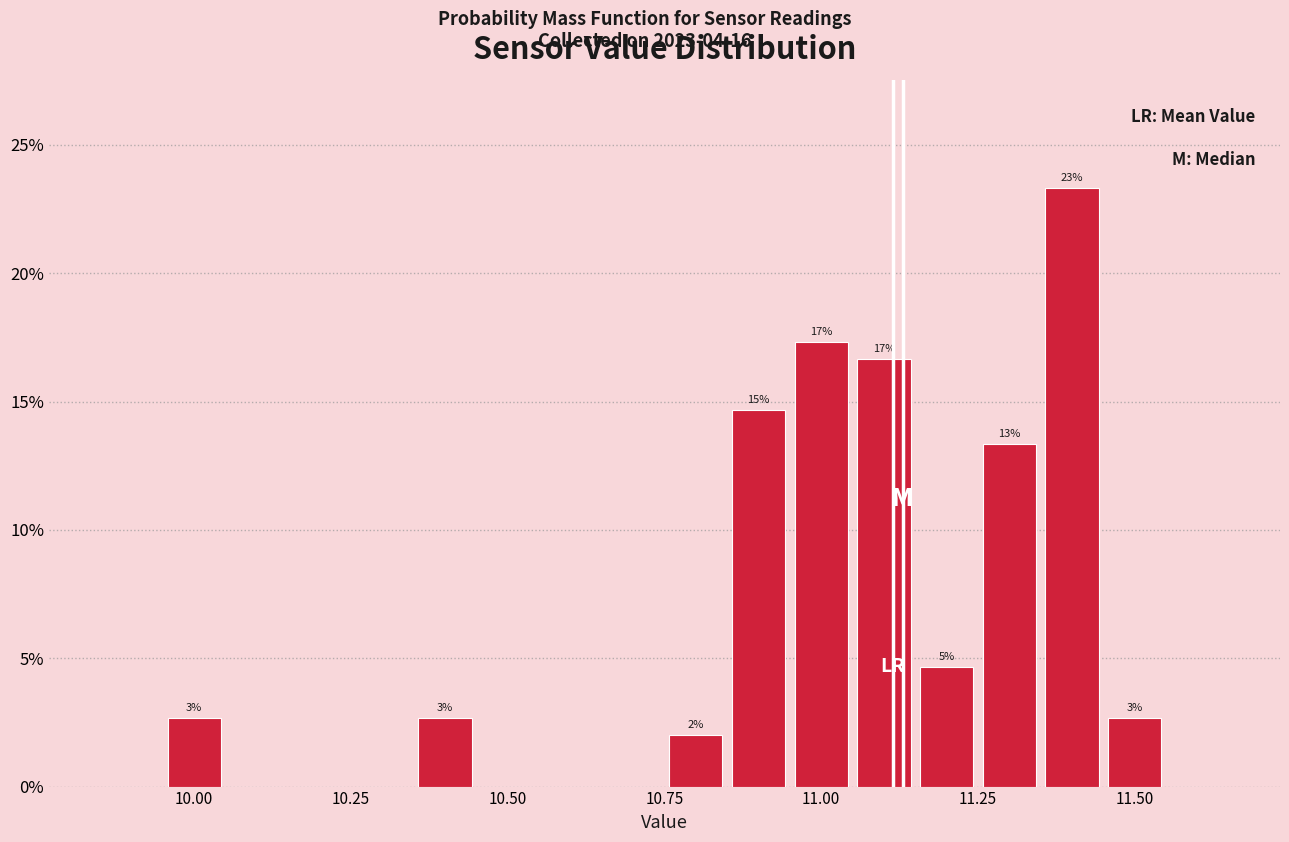

Around what value on the x-axis is the tallest bar? Give the approximate position of its centre, as read against the axis.

11.40